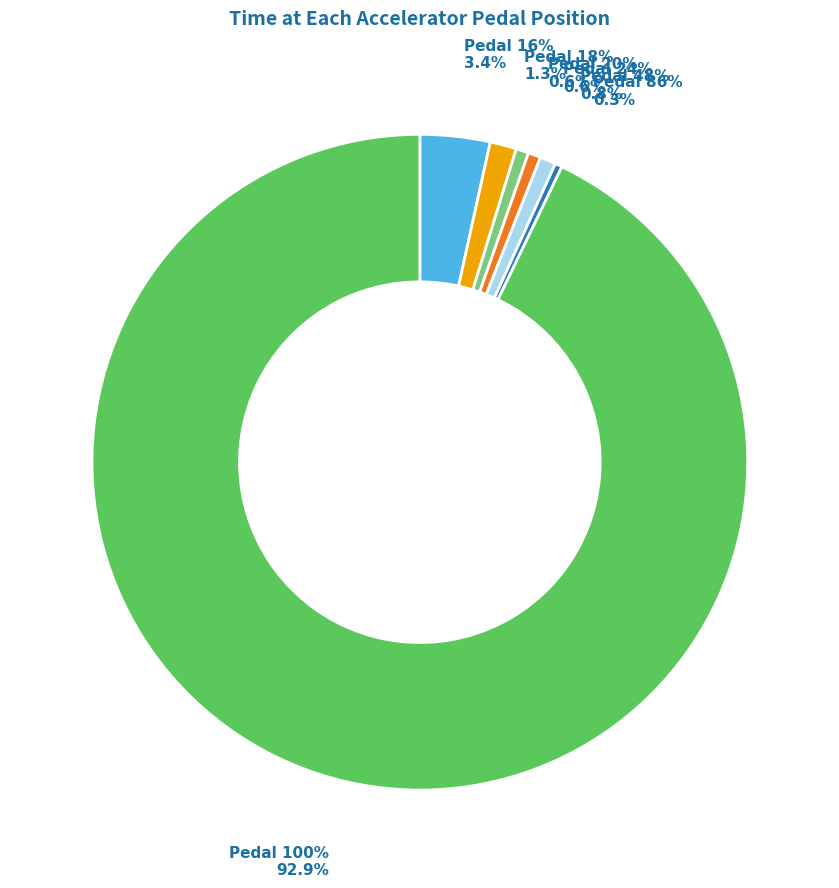

Which category has the biggest portion of the pie?

Pedal 100